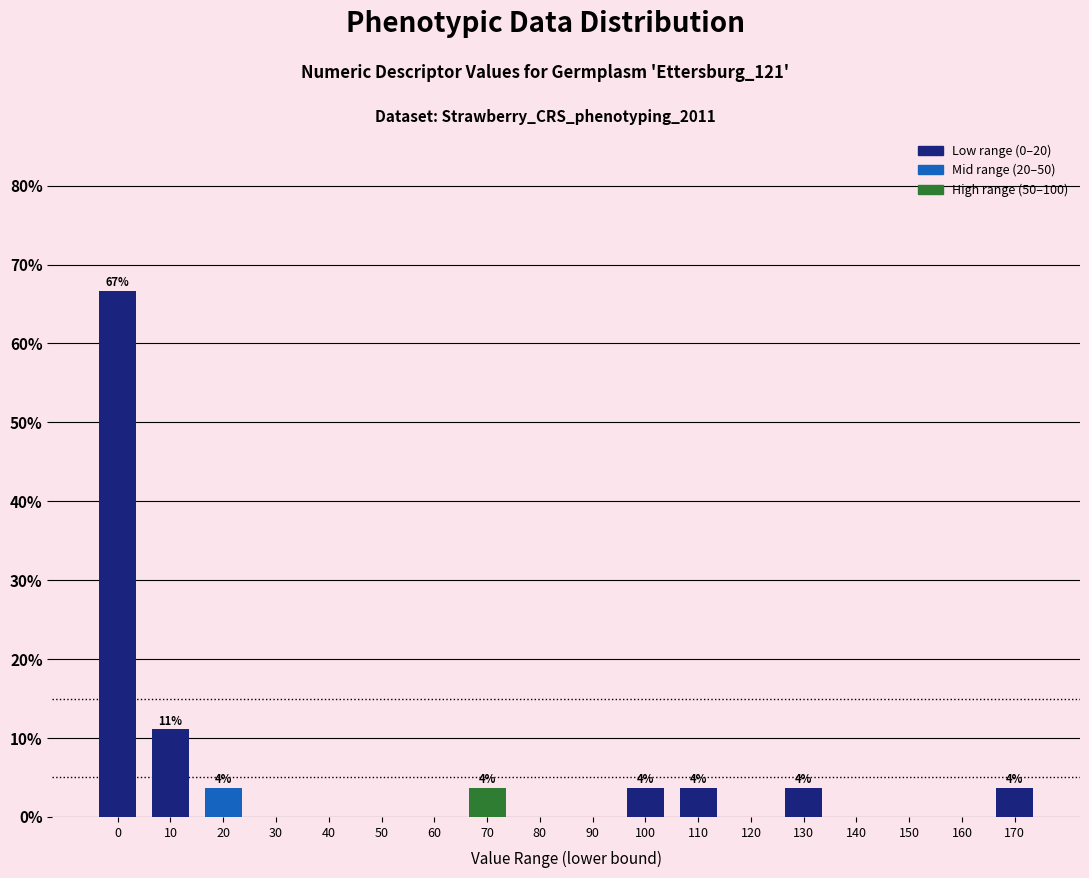

Reading right to left, transcribe all the data shown in this chart.

170=3.7	160=0.0	150=0.0	140=0.0	130=3.7	120=0.0	110=3.7	100=3.7	90=0.0	80=0.0	70=3.7	60=0.0	50=0.0	40=0.0	30=0.0	20=3.7	10=11.1	0=66.7